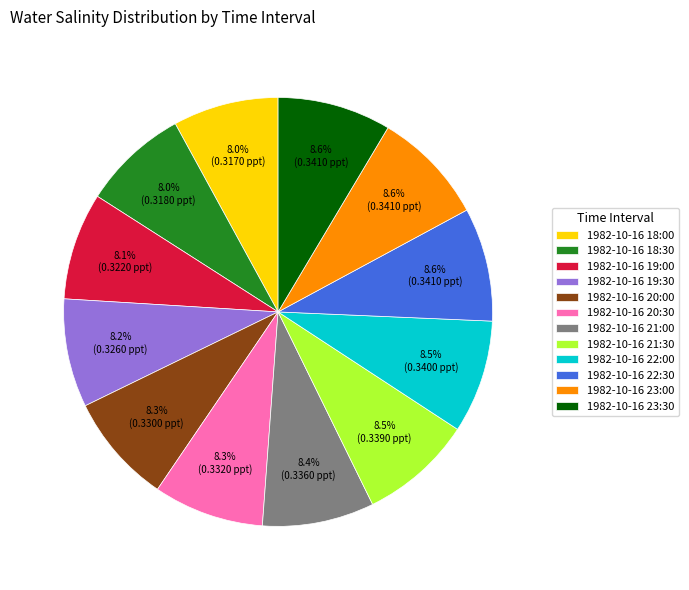

To the nearest percent, what percentage of the pie is 1982-10-16 18:00?

8%